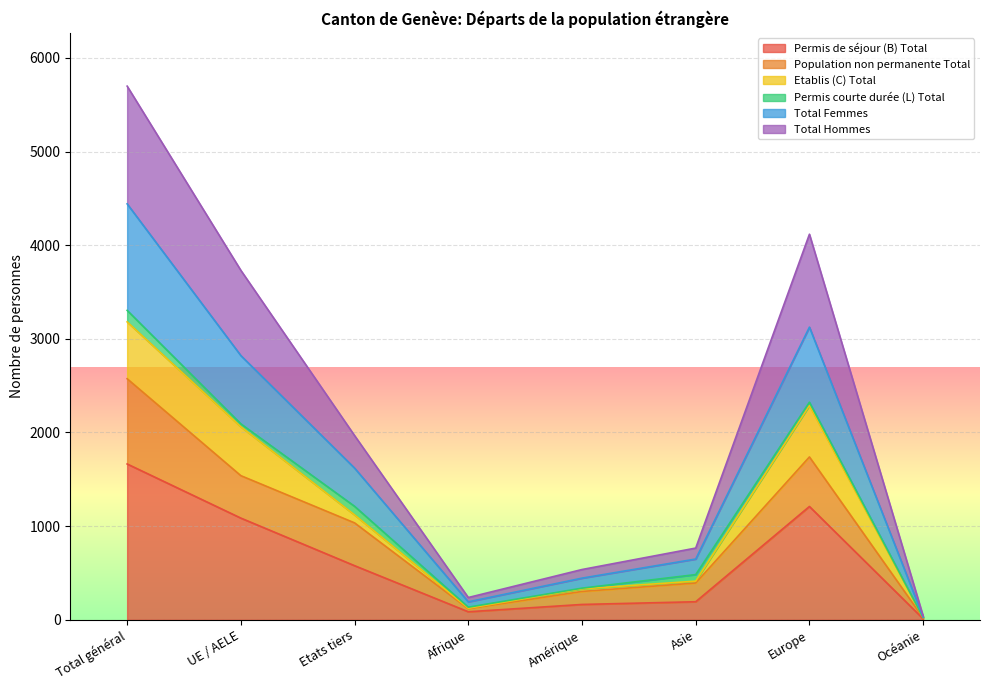

What is the label of the 3rd point from the right?

Asie